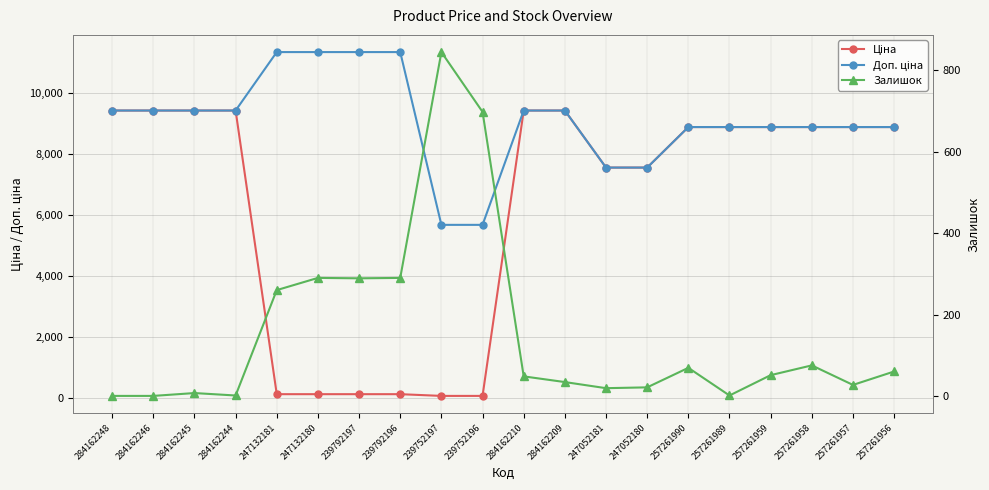

True or false: Ціна and Залишок intersect in this chart.

True